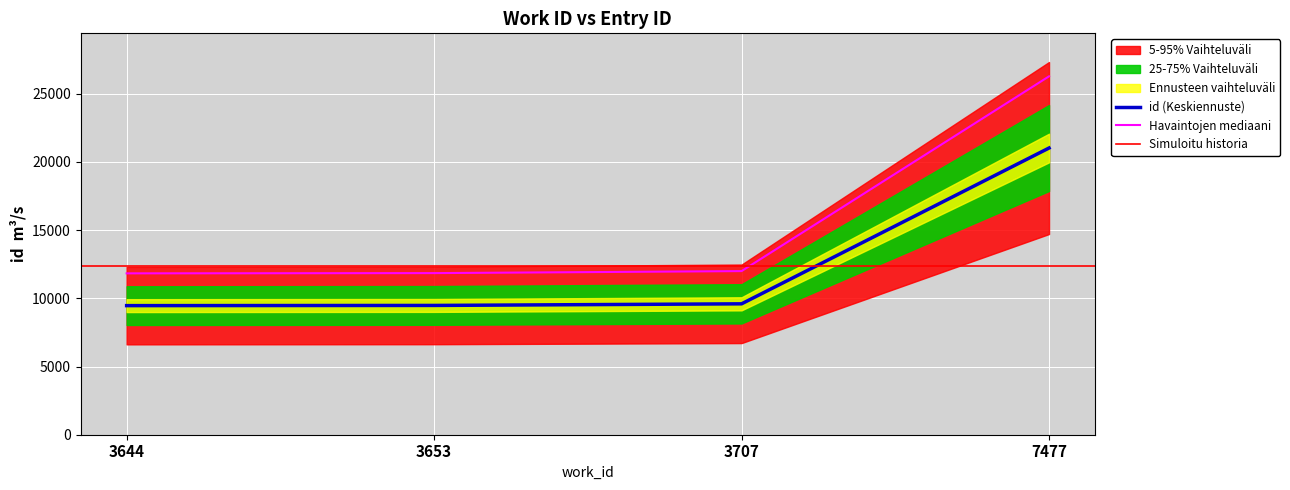

What is the approximate value at 3707?

9599